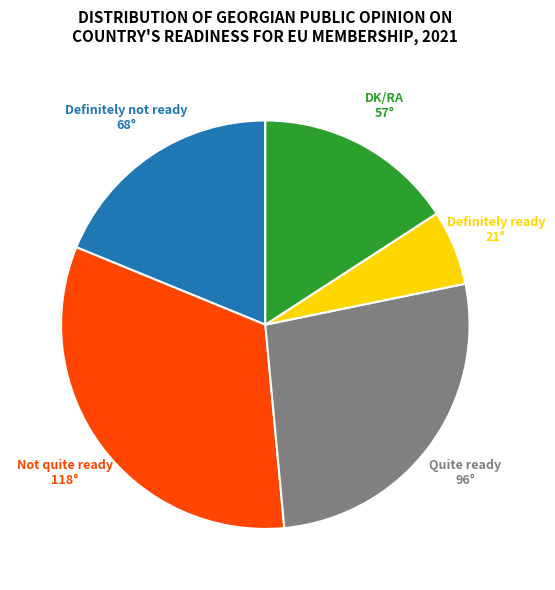

Is there any slice that represents more than half of the pie?

No